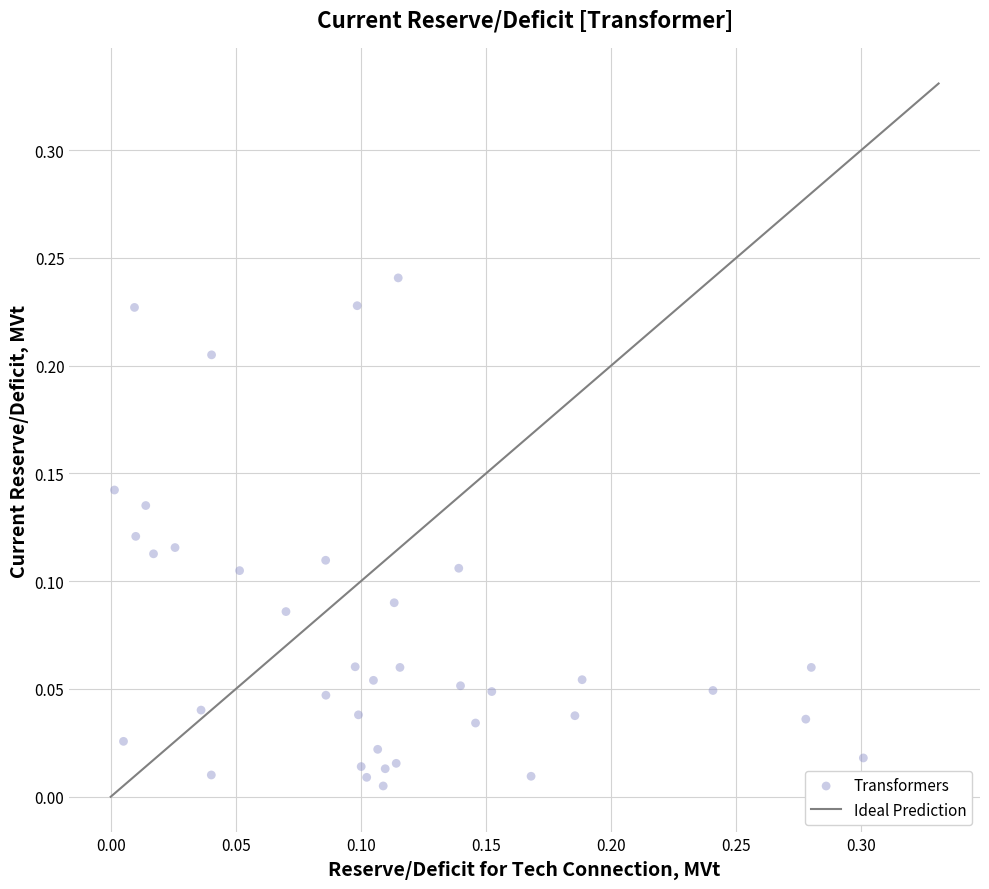

How many points are shown in the scatter plot?

38